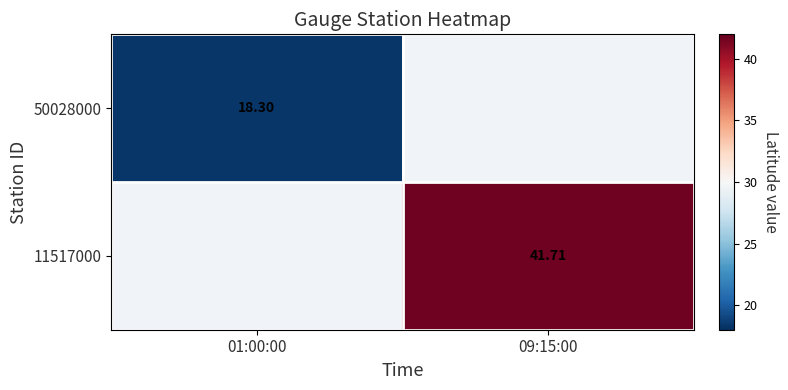

How many data points does each series have?

2